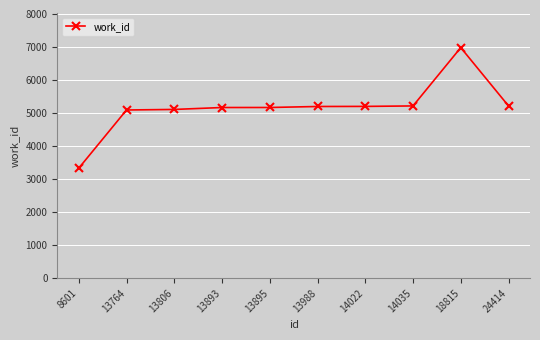

What is the change in value from 13764 to 14035?

+123